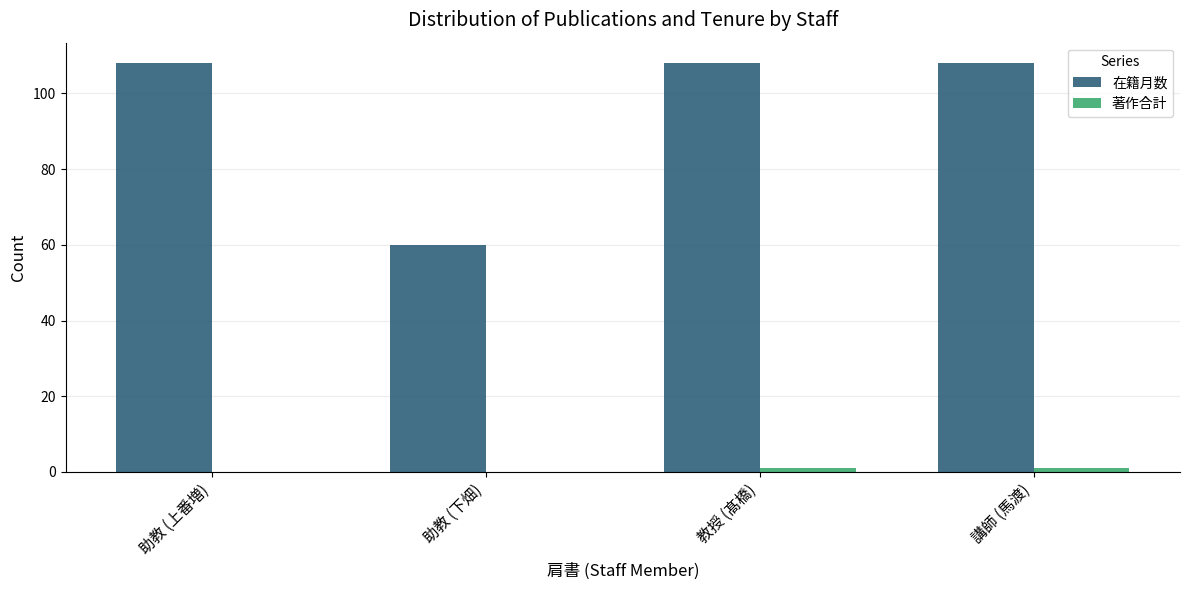

Between 助教 (上番増) and 助教 (下畑), which series saw the biggest shift?

在籍月数